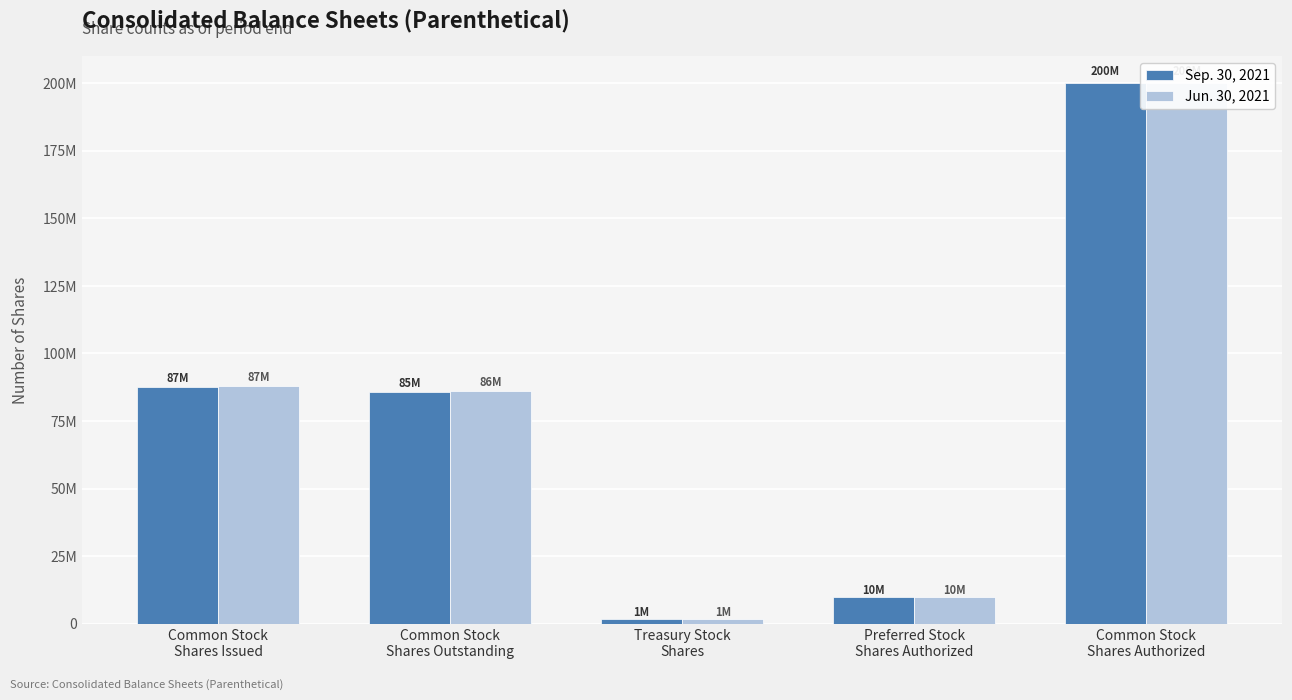

Which label corresponds to the smallest value in the chart?

Treasury Stock
Shares